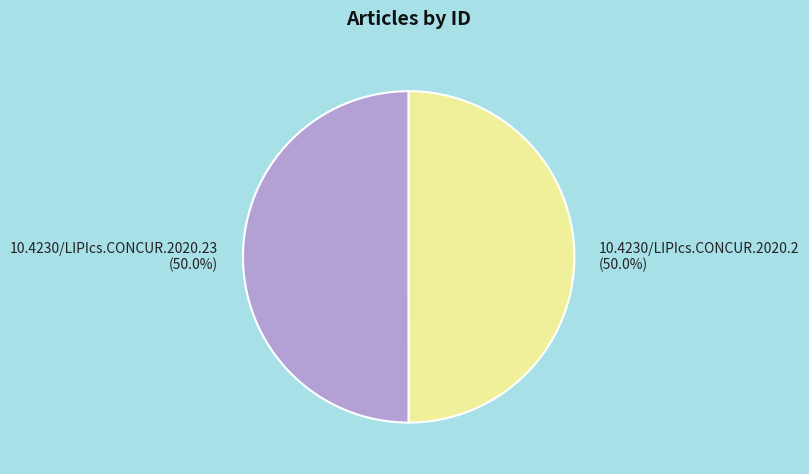

Approximately how many times larger is the value at 10.4230/LIPIcs.CONCUR.2020.23 compared to 10.4230/LIPIcs.CONCUR.2020.2?

1.0